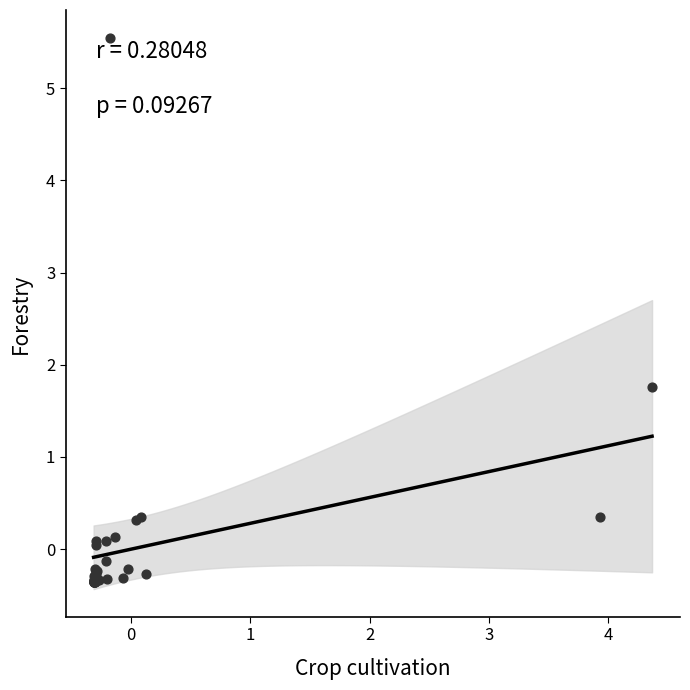

What Y value in the scatter plot is closest to 2?

1.8